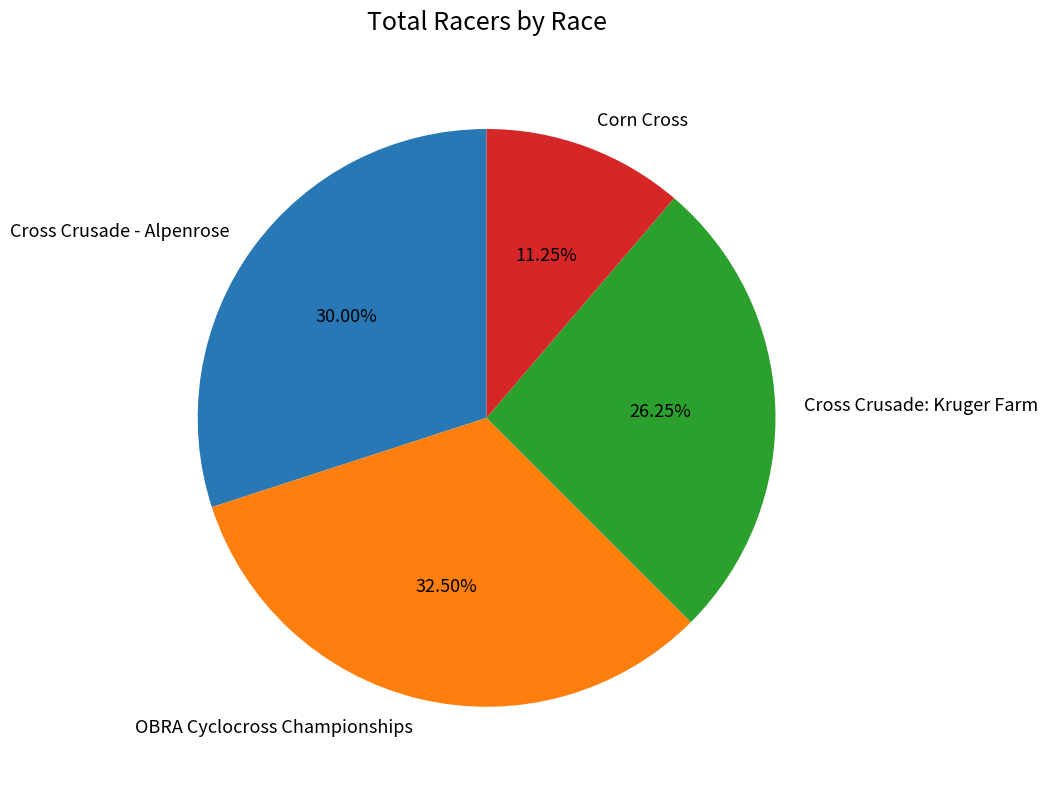

Count the number of slices in the pie.

4